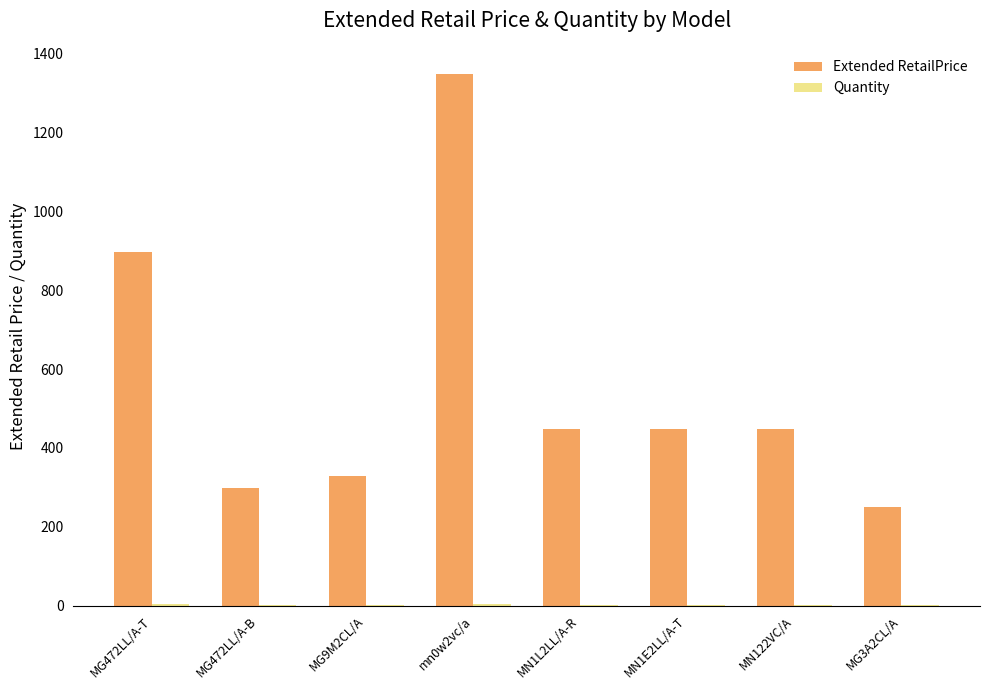

What is the maximum value shown in the chart?

1347